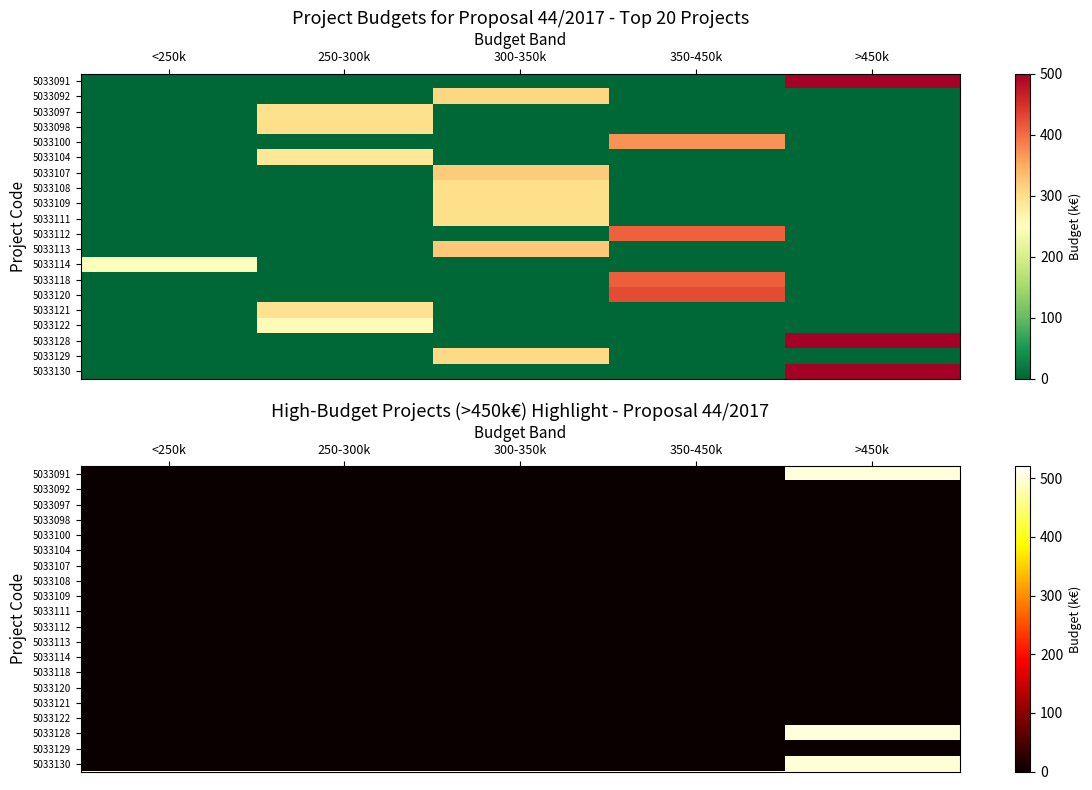

True or false: 5033108 has a value of 0.0 at 350-450k.

True